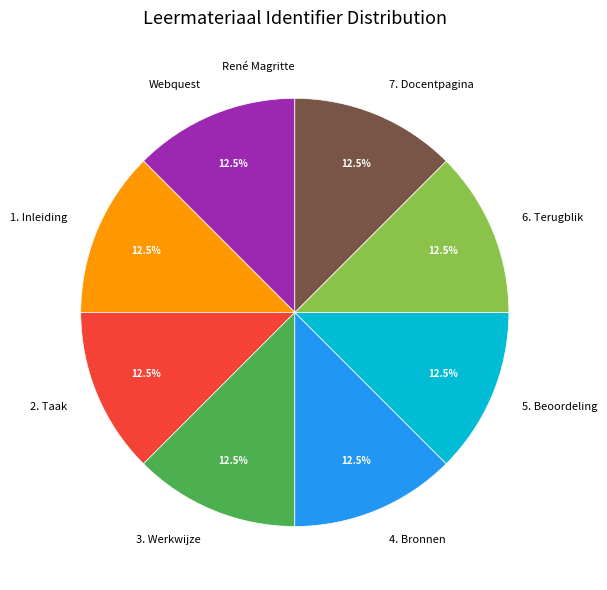

What is the ratio of the value at 4. Bronnen to the value at 3. Werkwijze?

1.0